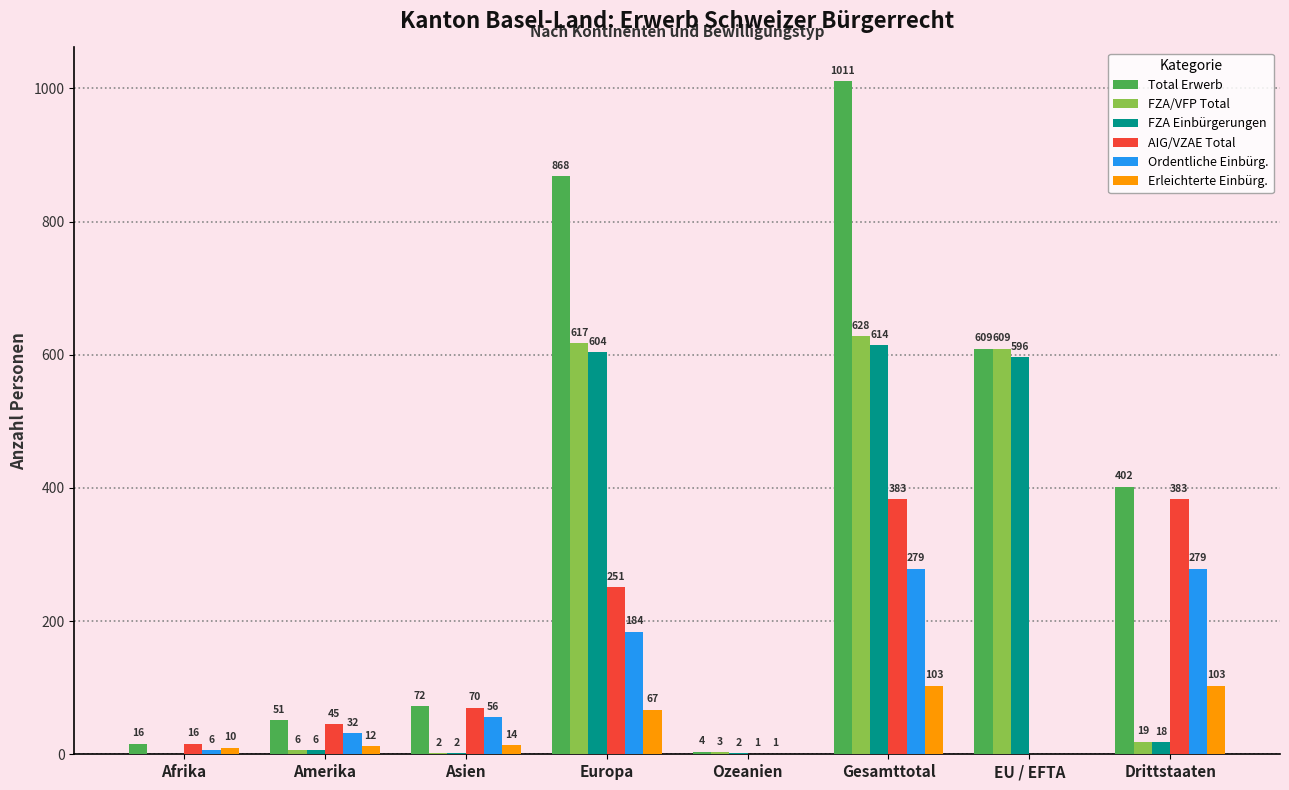

Between Asien and Ozeanien, which series saw the biggest shift?

AIG/VZAE Total